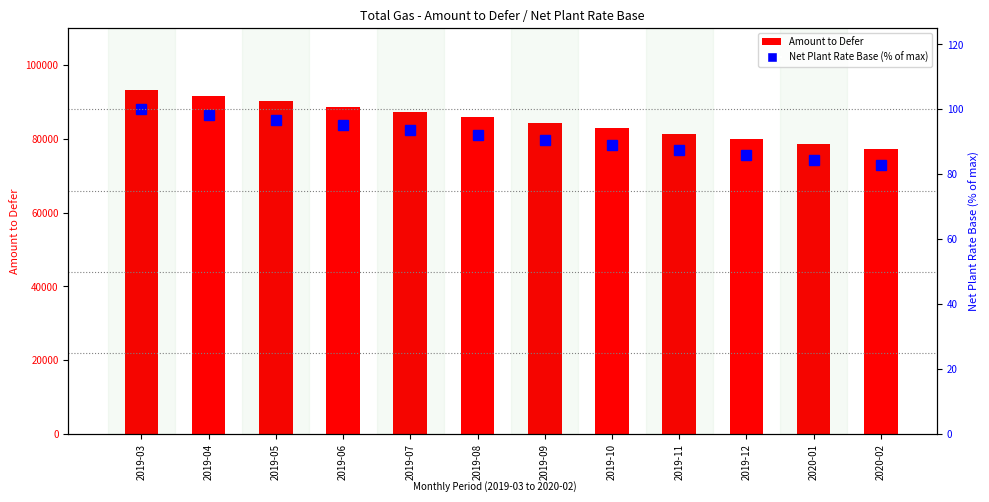

What is the total value across all series at 2019-06?

88868.1